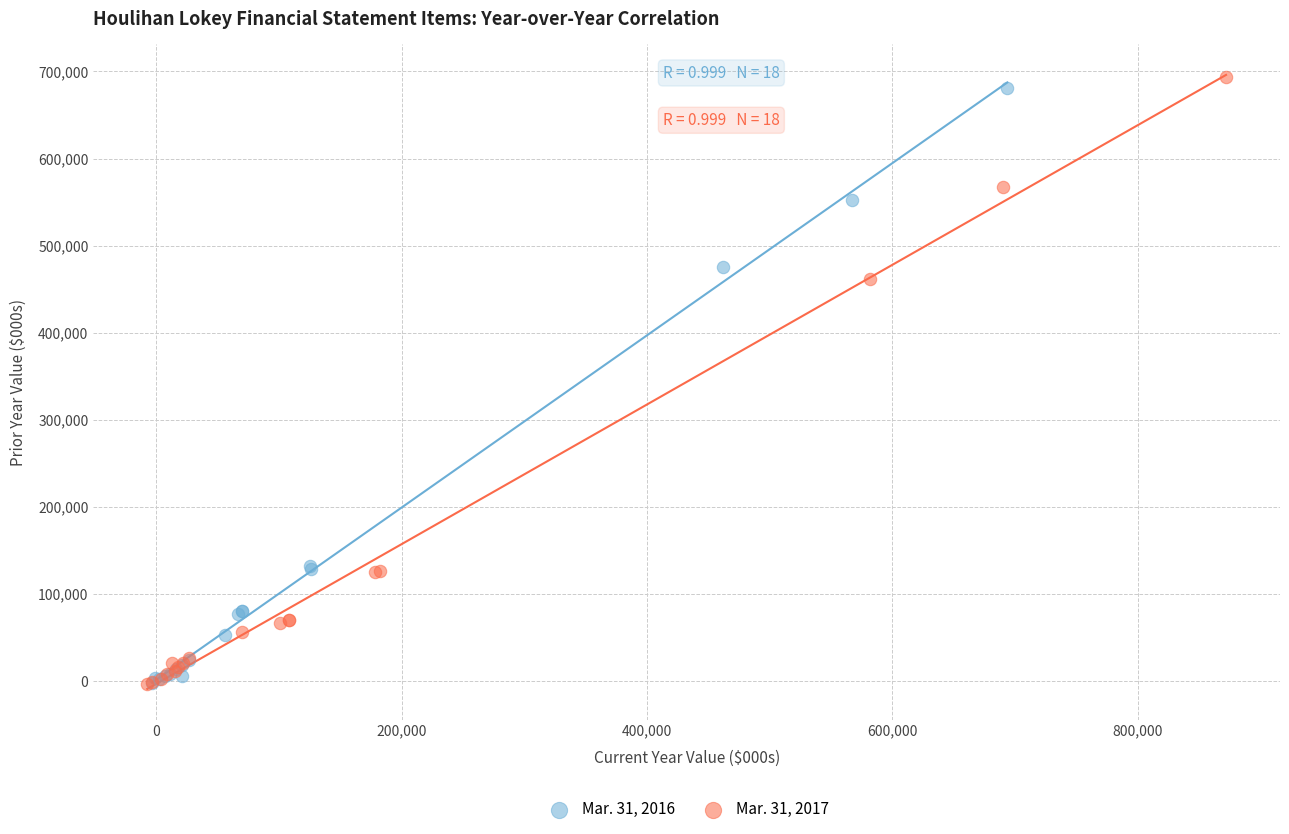

Which series has the widest spread of Y values?

Mar. 31, 2017